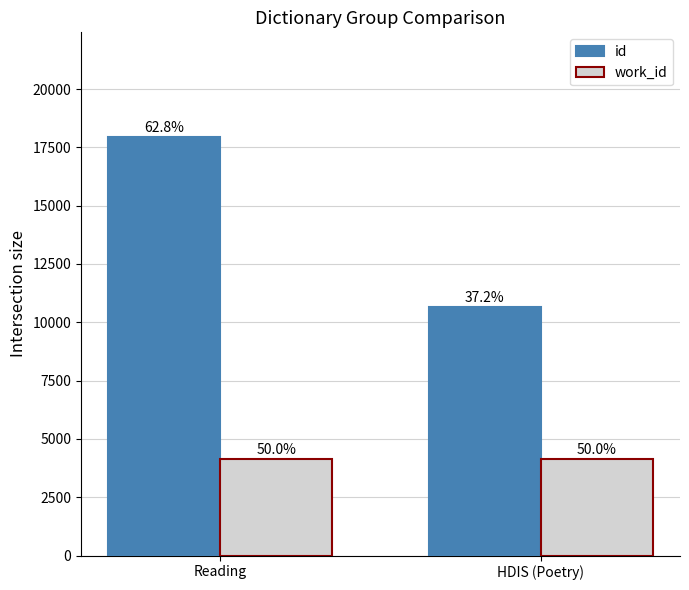

Reading left to right, what are all the values shown in this chart?

id: Reading=17945.2	HDIS (Poetry)=10646.0
work_id: Reading=4136.0	HDIS (Poetry)=4141.0